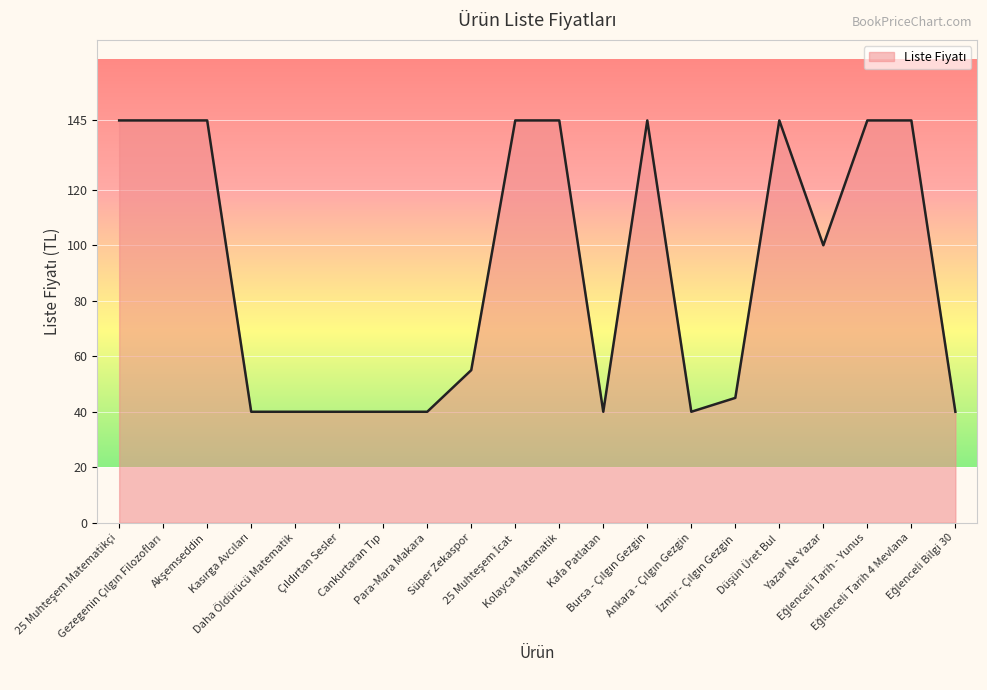

What is the smallest value displayed?

40